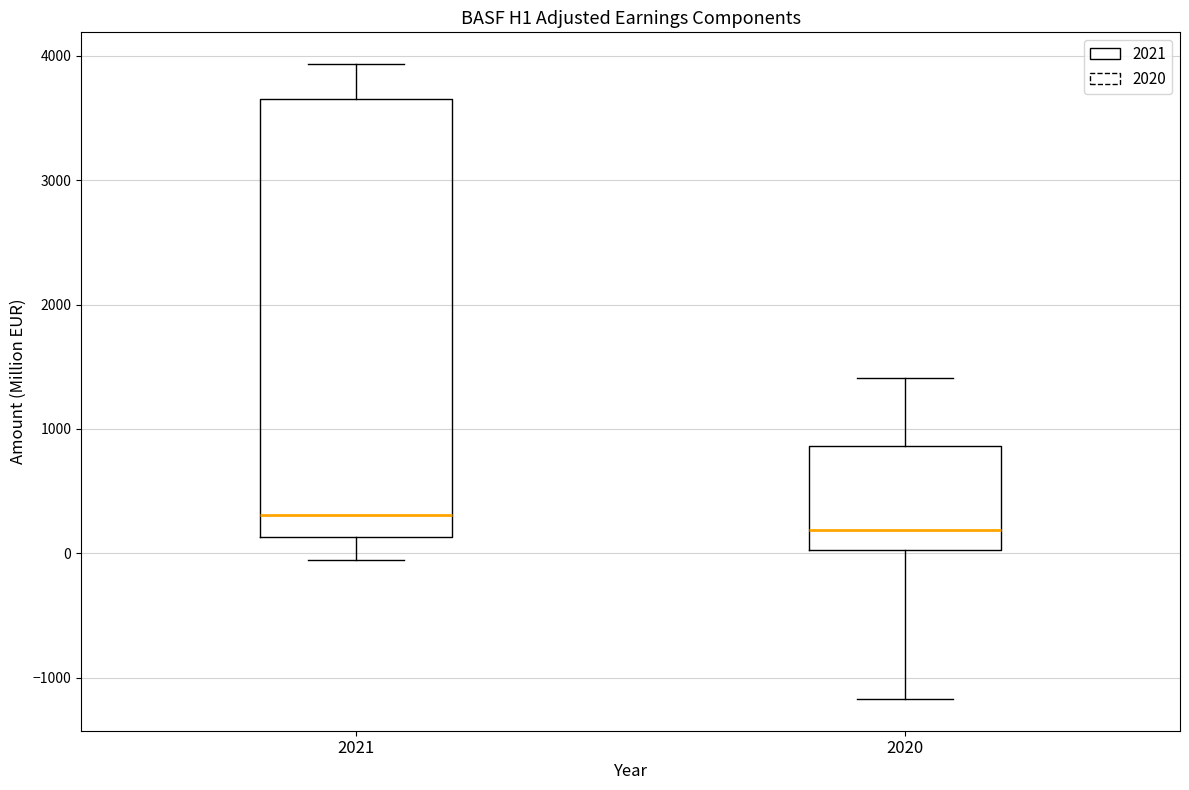

Comparing the boxes themselves (not the whiskers), which one is the tallest?

2021